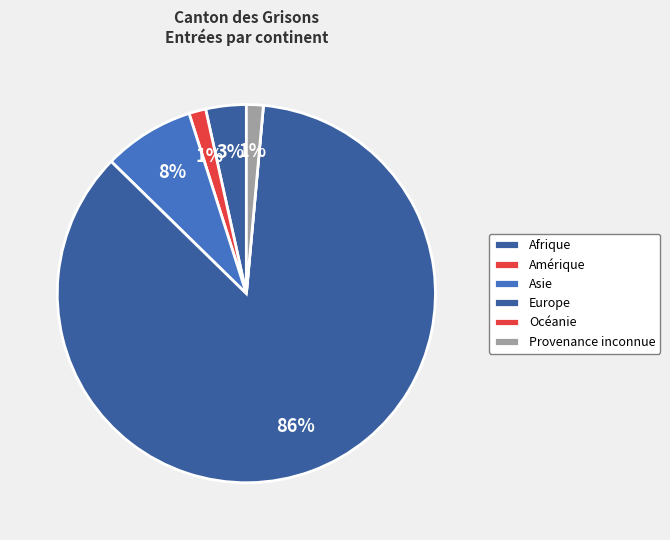

To the nearest percent, what percentage of the pie is Amérique?

1%